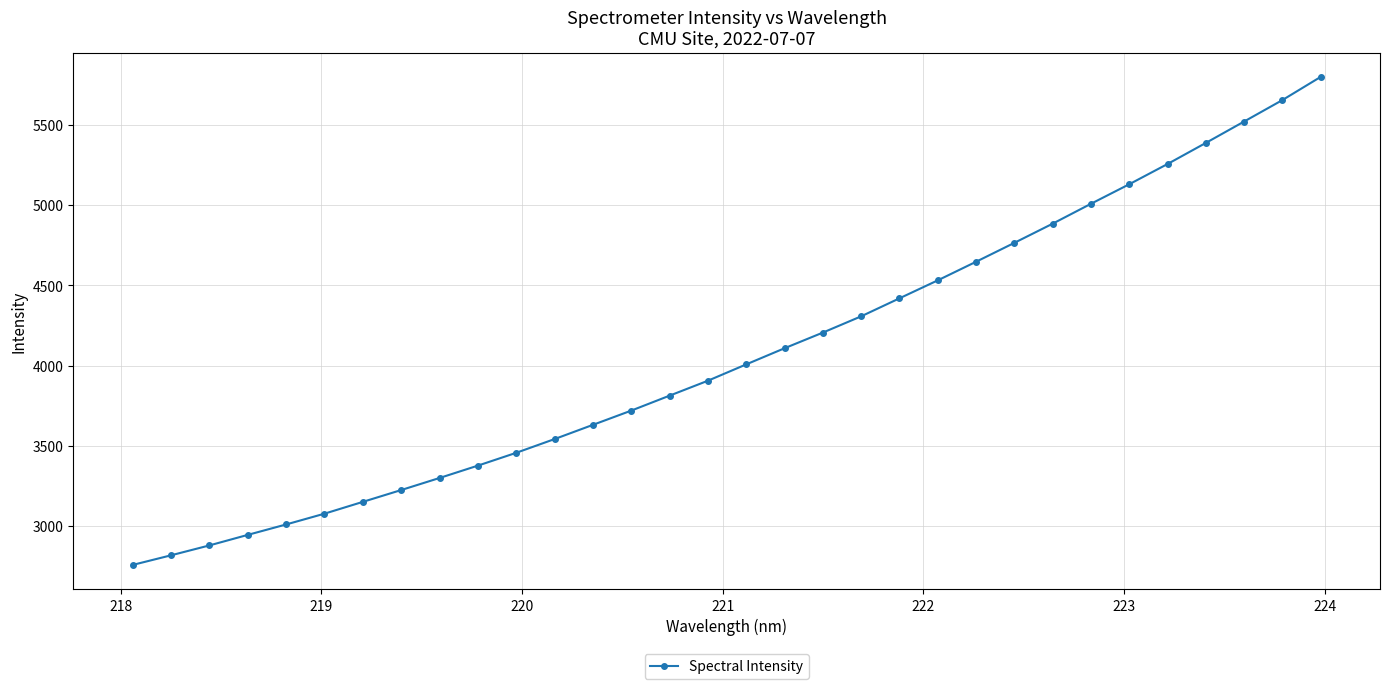

What is the value of the 2nd point from the left?

2816.9